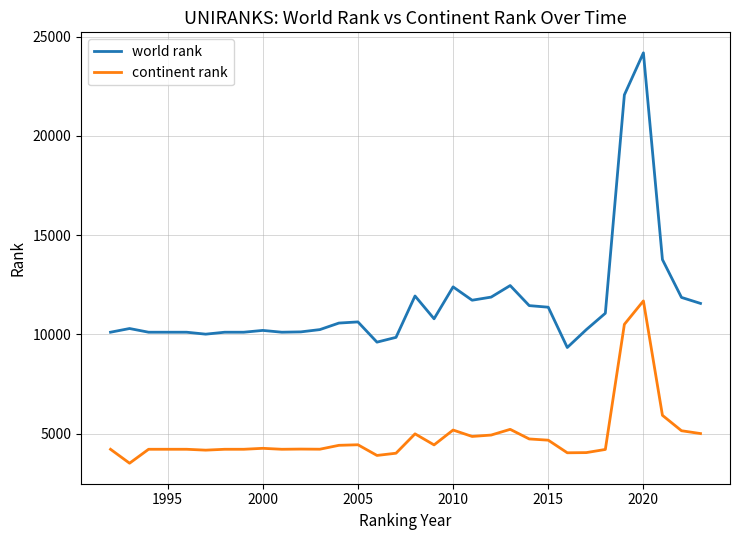

Rank the series by their maximum value, from lowest to highest.

continent rank, world rank